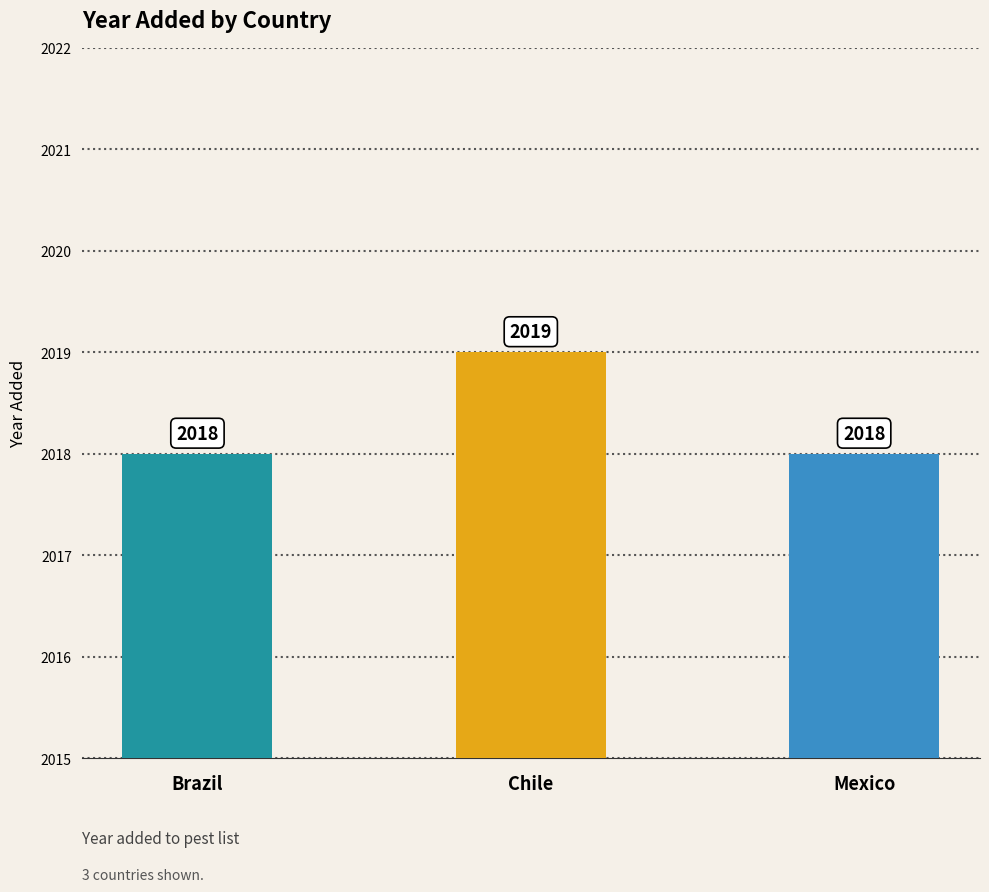

What is the value of the 2nd bar from the left?

2019